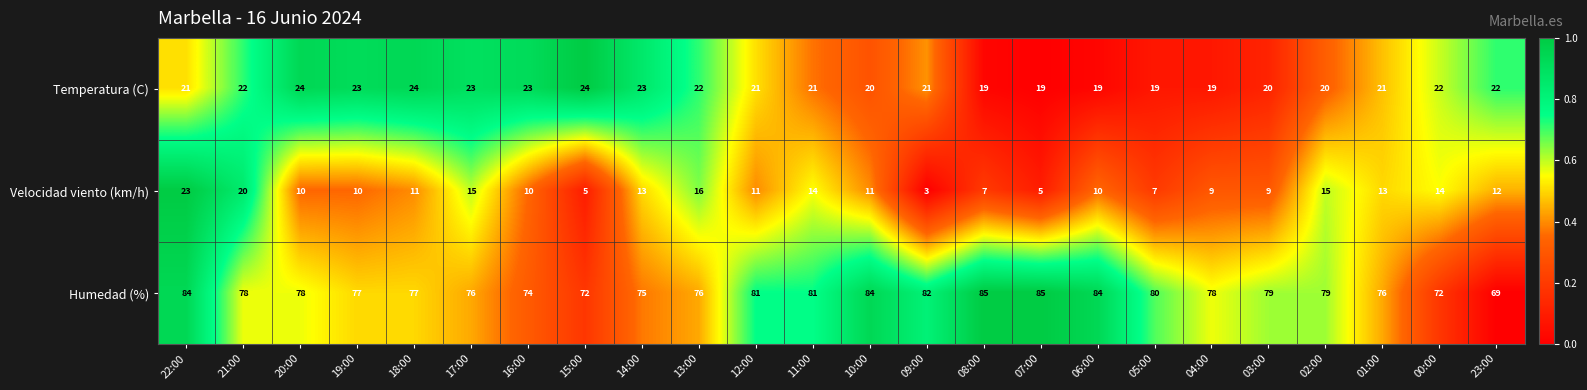

What is the sum of all Velocidad viento (km/h) values?

273